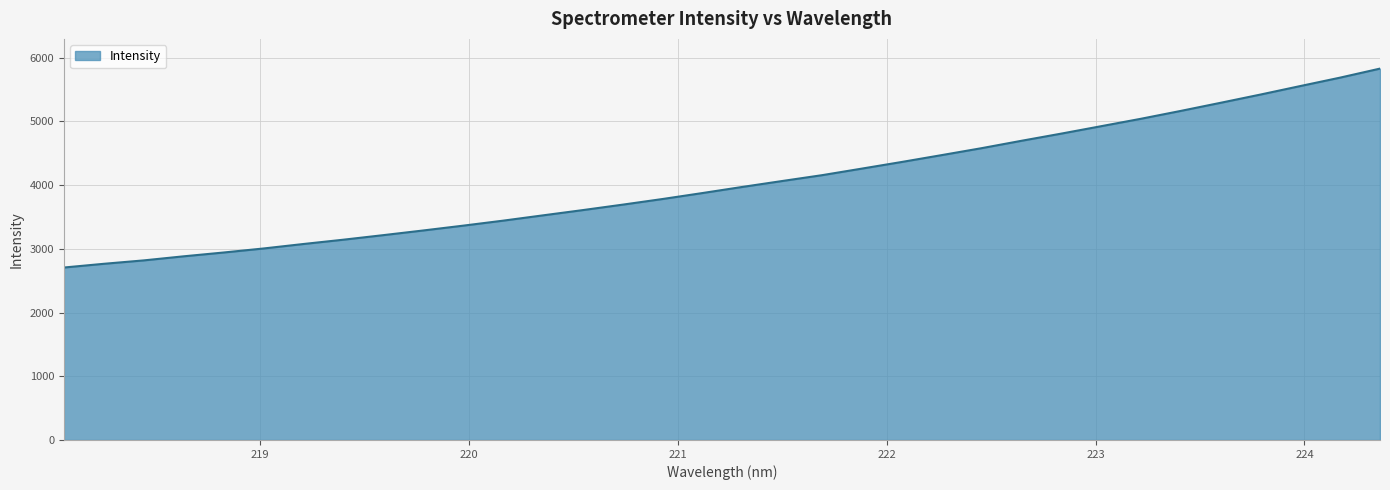

What is the difference between the maximum and minimum values?

3121.9